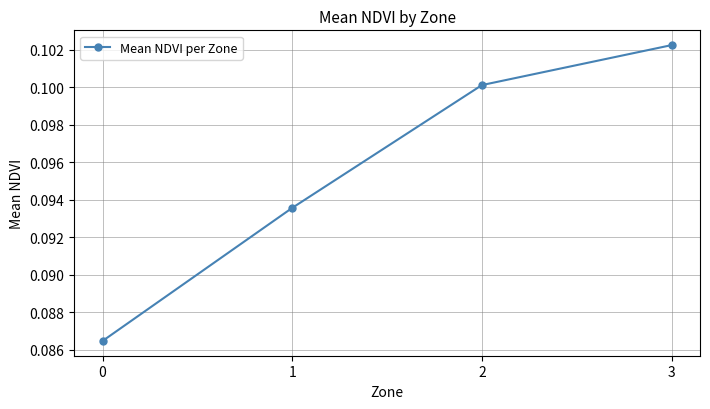

Count the values in the range 0 to 1.

4